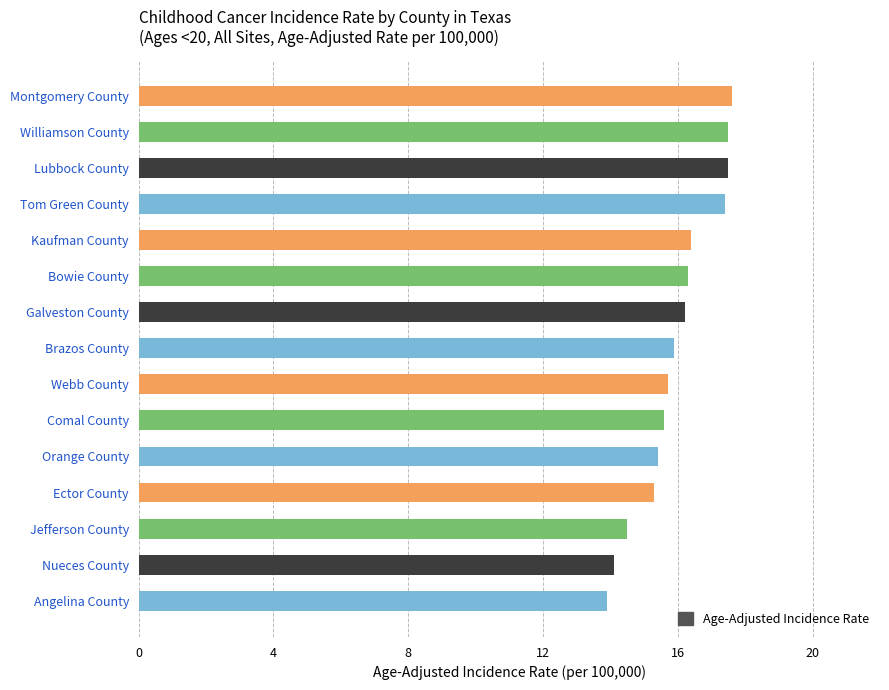

What is the maximum value shown in the chart?

17.6